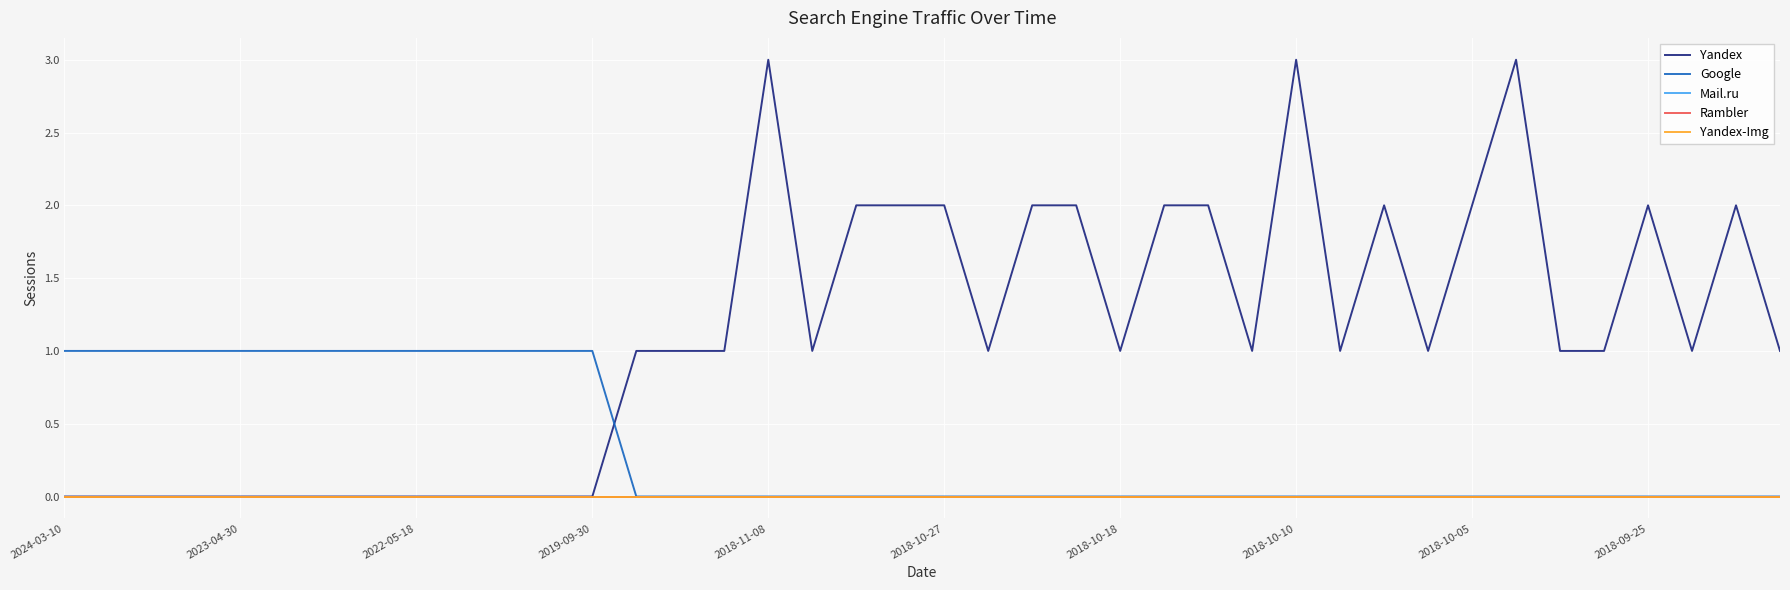

How many lines are shown in the chart?

5